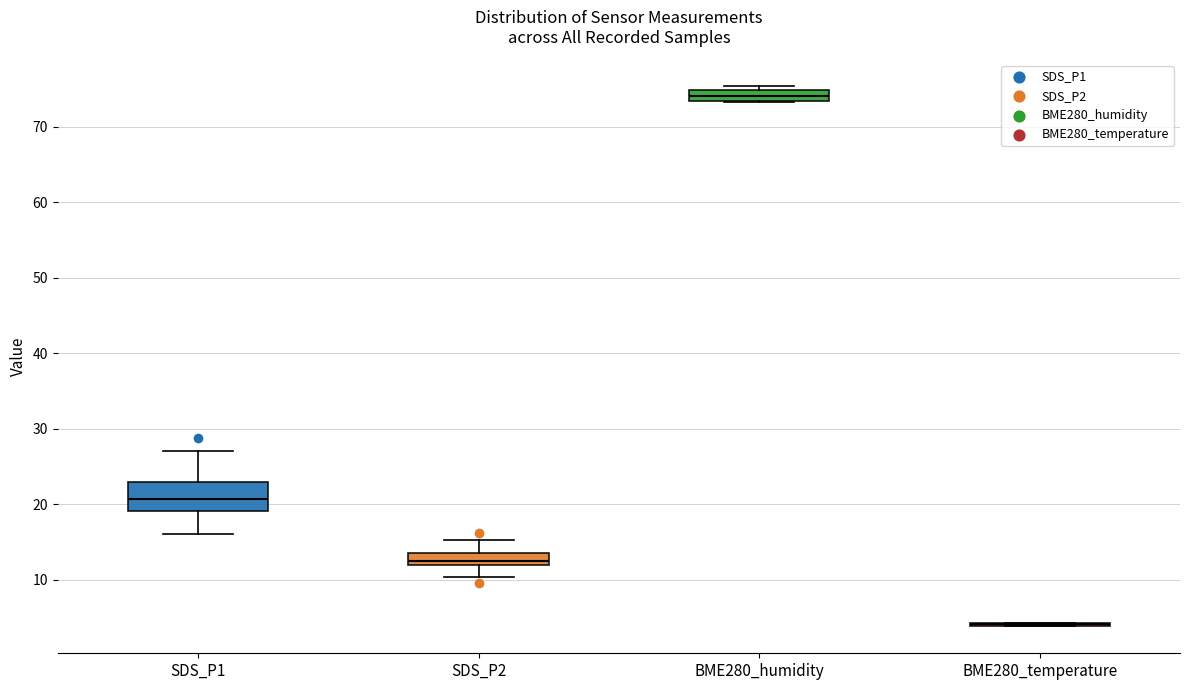

Comparing the boxes themselves (not the whiskers), which one is the tallest?

SDS_P1